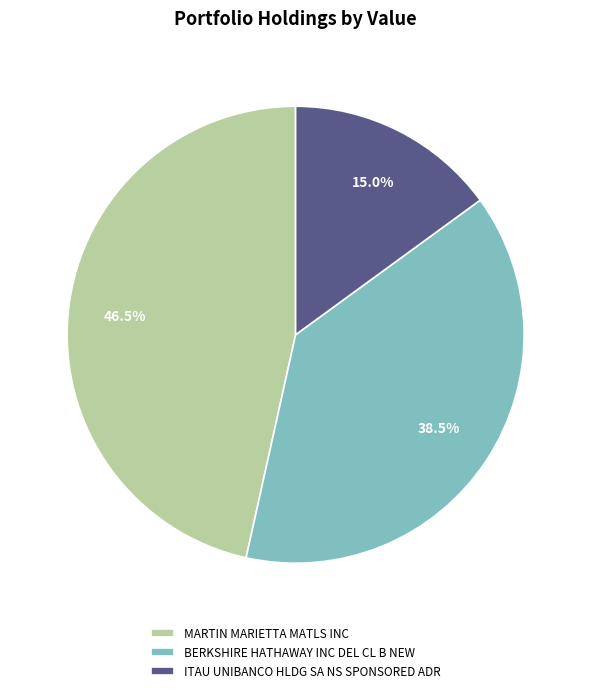

Does any single category account for the majority?

No